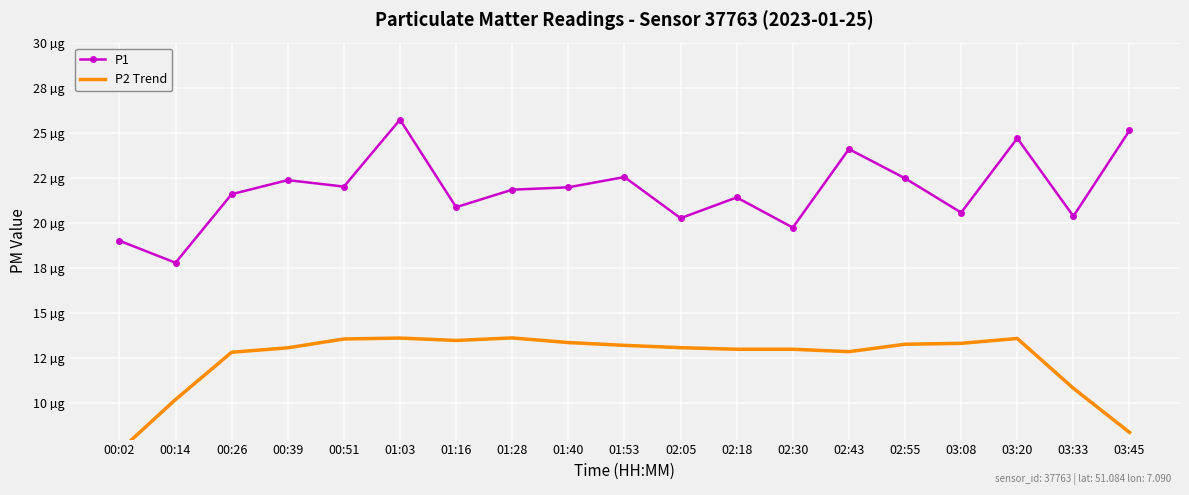

Where is the first local minimum for P2 Trend?

01:16